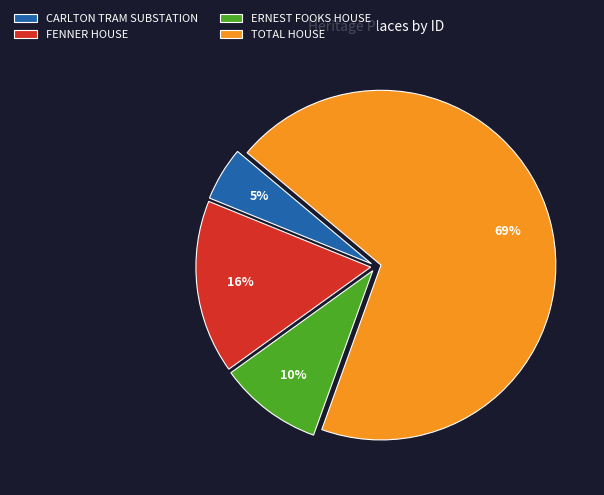

Rank the categories by value from lowest to highest.

CARLTON TRAM SUBSTATION, ERNEST FOOKS HOUSE, FENNER HOUSE, TOTAL HOUSE